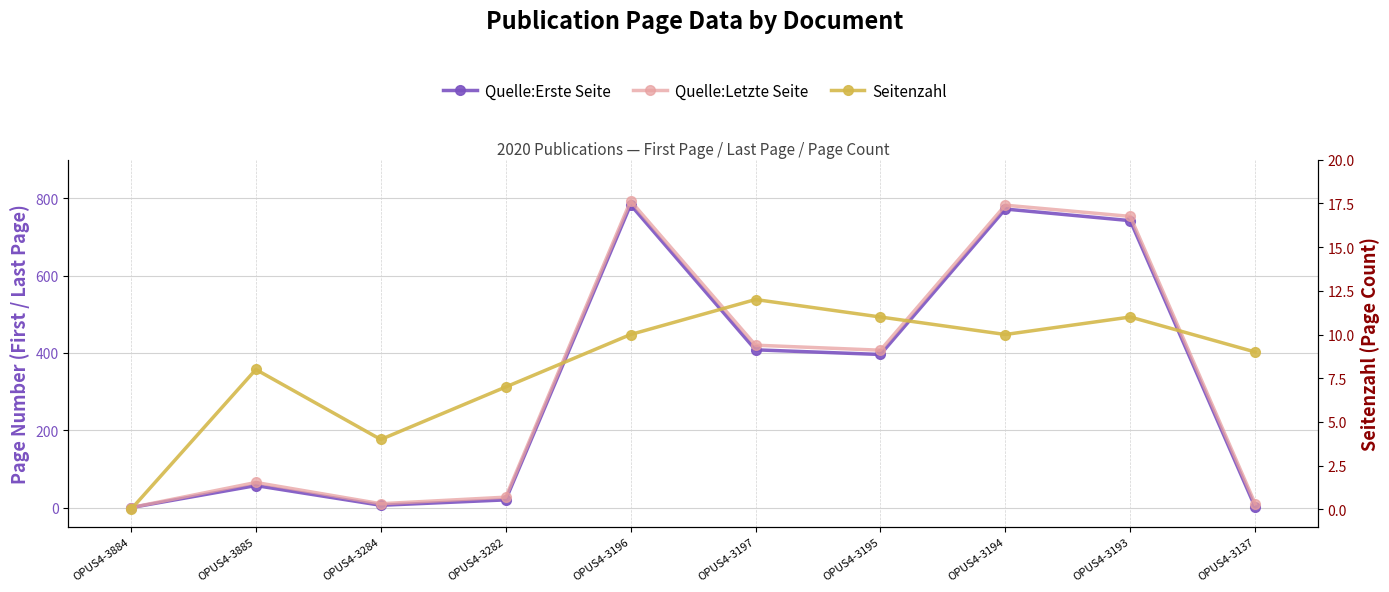

True or false: Seitenzahl and Quelle:Letzte Seite intersect in this chart.

False